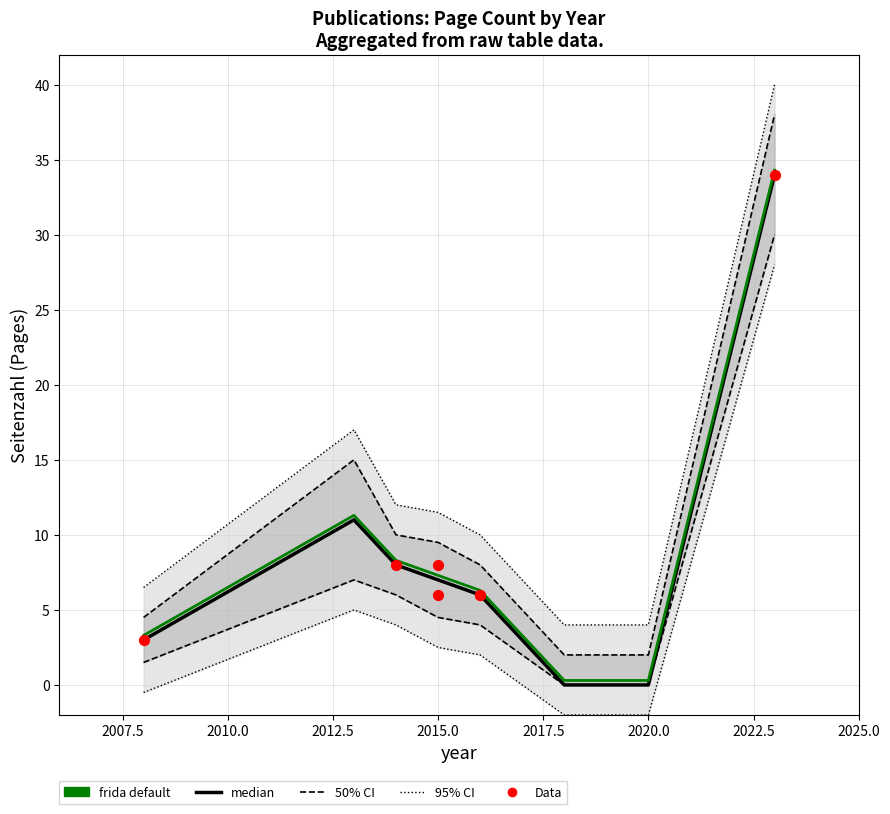

Approximately how many times larger is the value at 2023 compared to 2016?

5.7